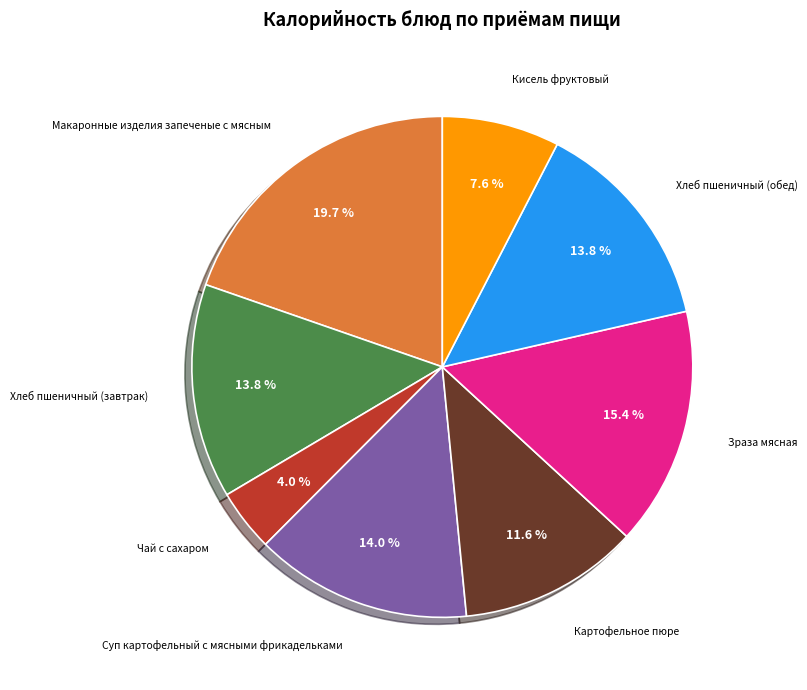

To the nearest percent, what is the difference between the largest and smallest slice percentages?

16%